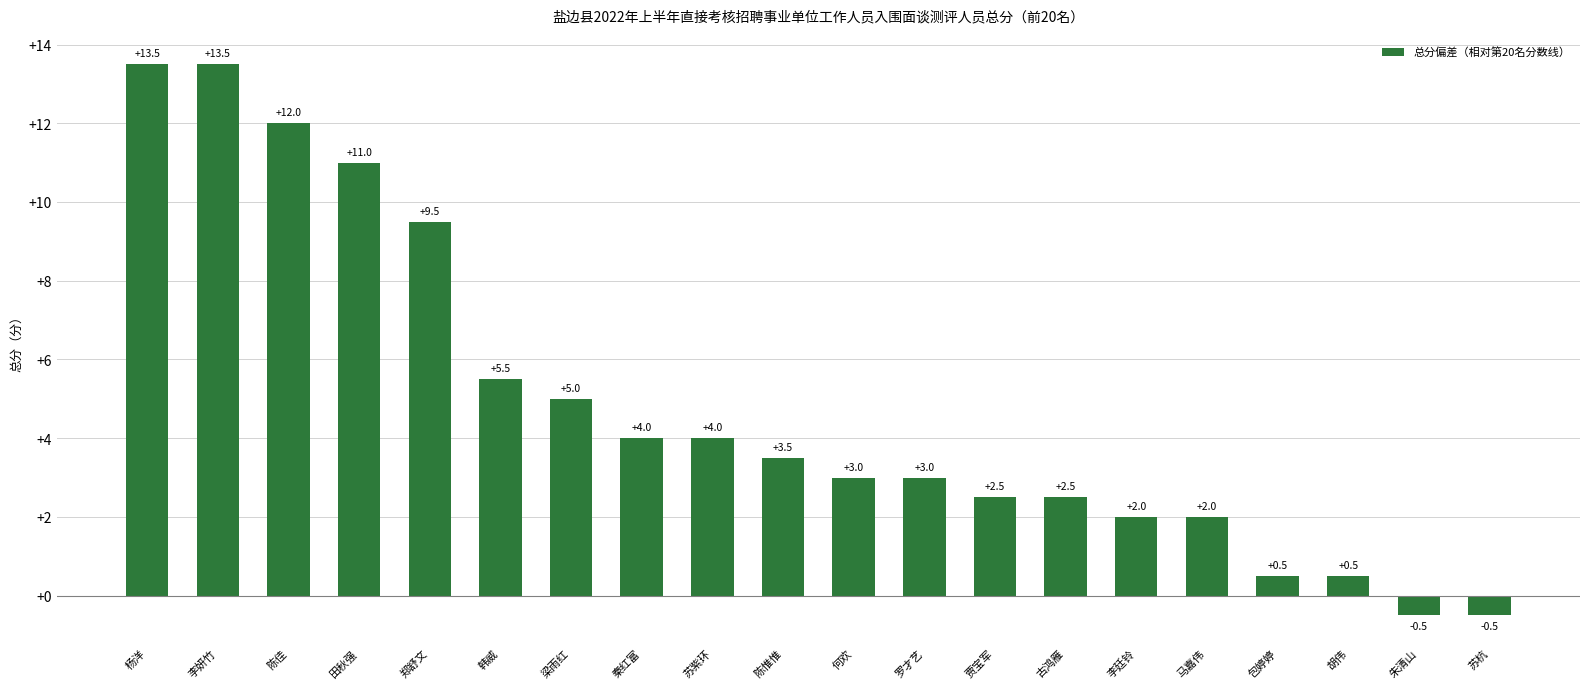

How many distinct data groups are displayed?

1